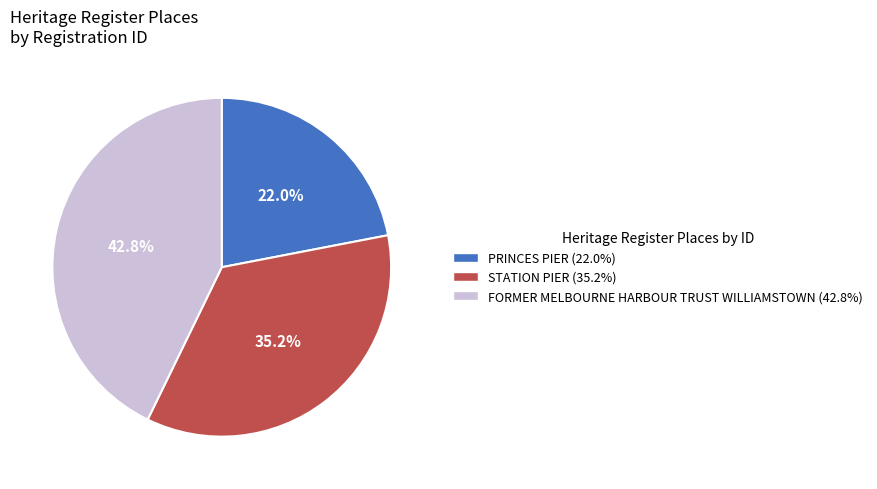

Which has a higher value, STATION PIER or PRINCES PIER?

STATION PIER